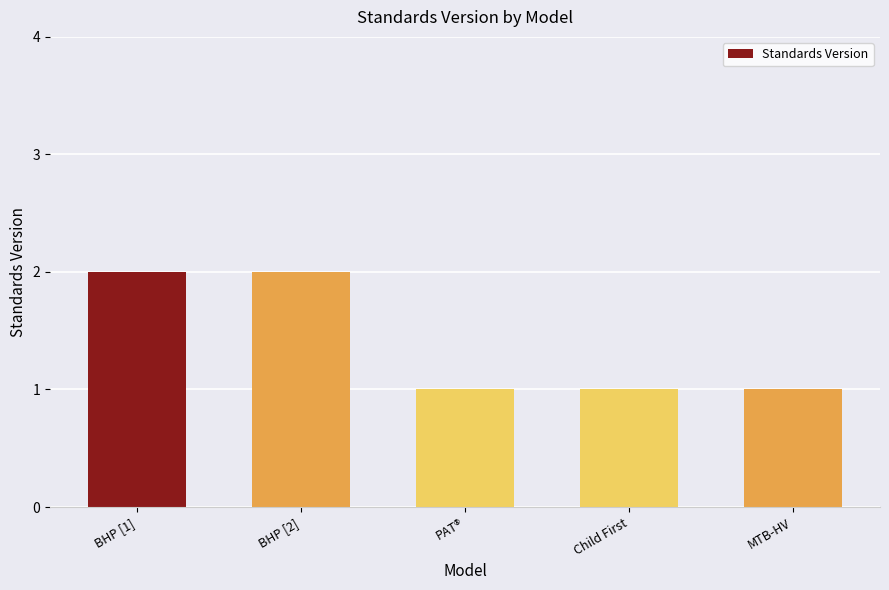

Reading right to left, extract all data points from this chart.

1	1	1	2	2